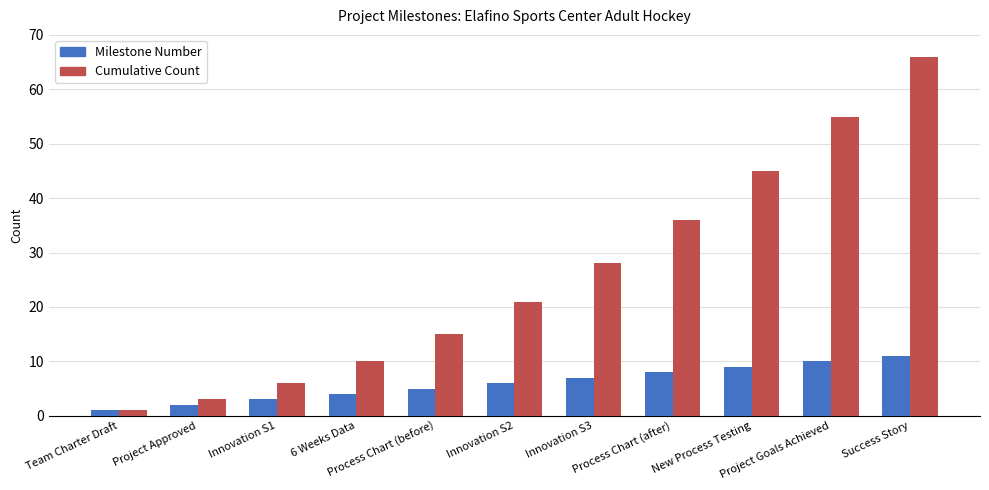

What is the difference between the maximum and second lowest values in the Cumulative Count series?

63